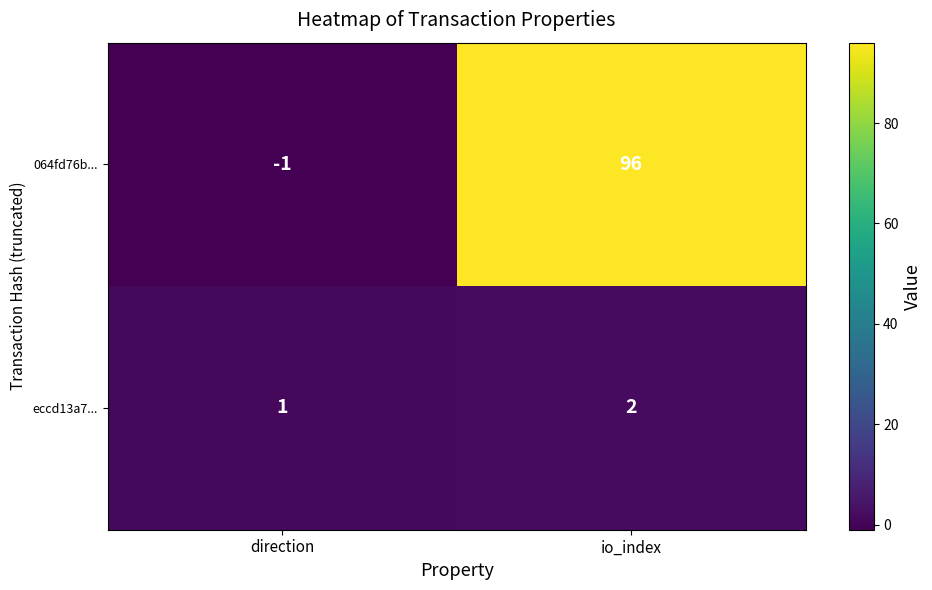

Reading left to right, transcribe all the data shown in this chart.

064fd76b...: -1	96
eccd13a7...: 1	2